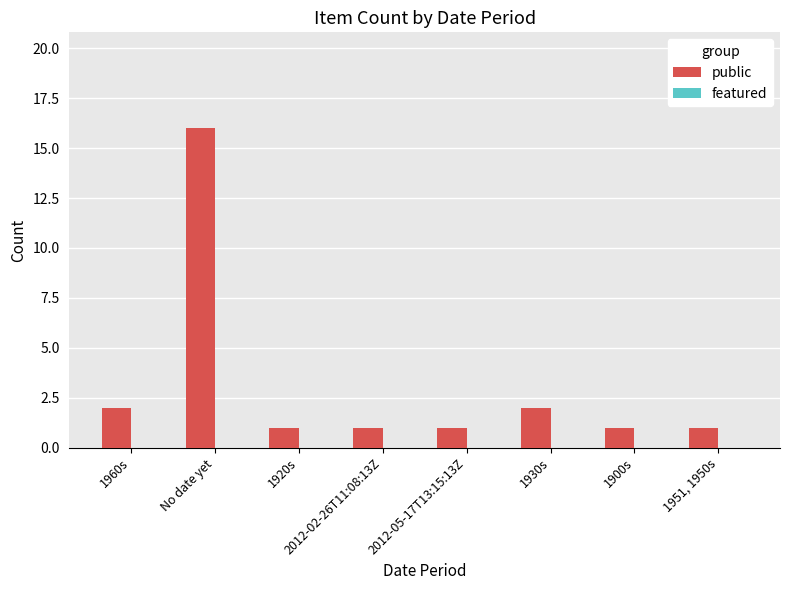

What position from the left is 1930s?

6